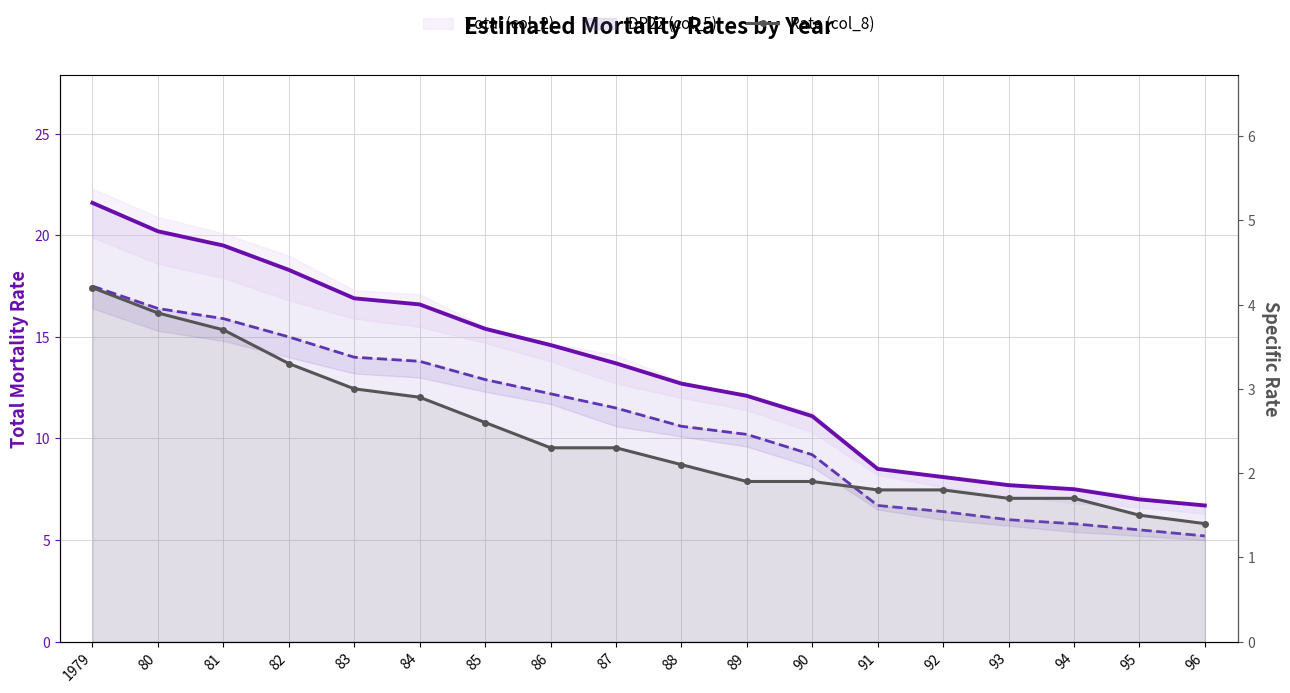

List the series in order of their overall mean, highest first.

Total (col_2), DP22 (col_5), Rate (col_8)